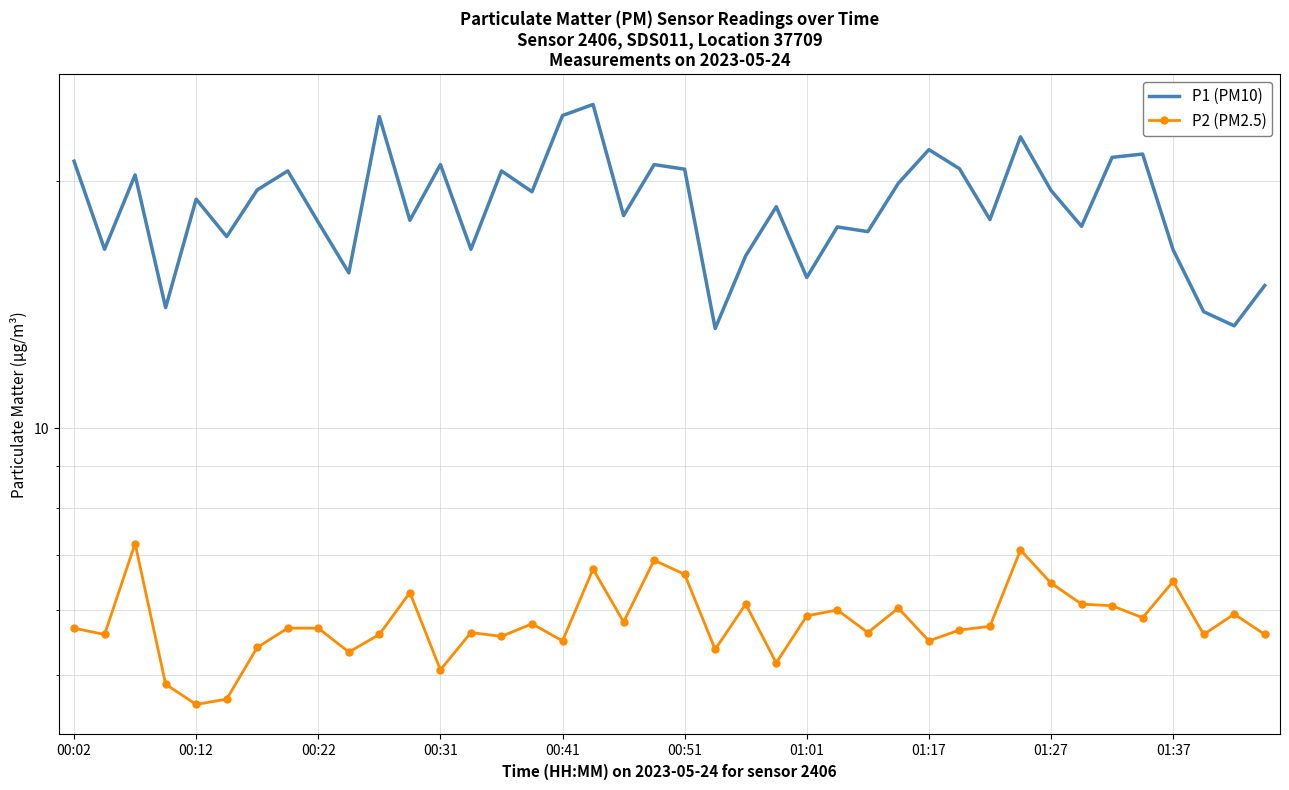

Which series has the largest total across all categories?

P1 (PM10)